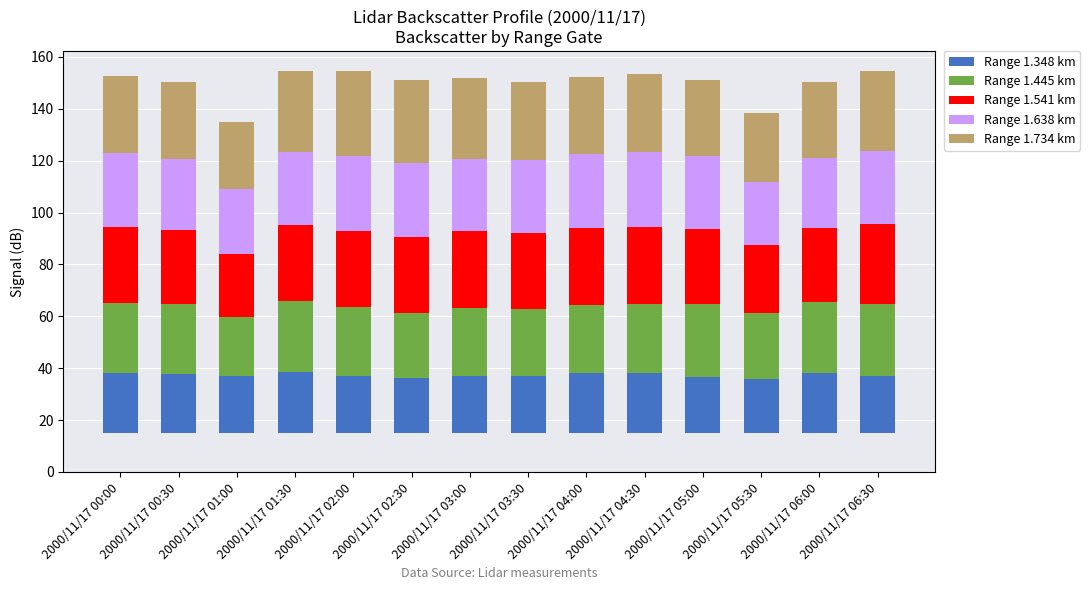

How many series are shown in this chart?

5